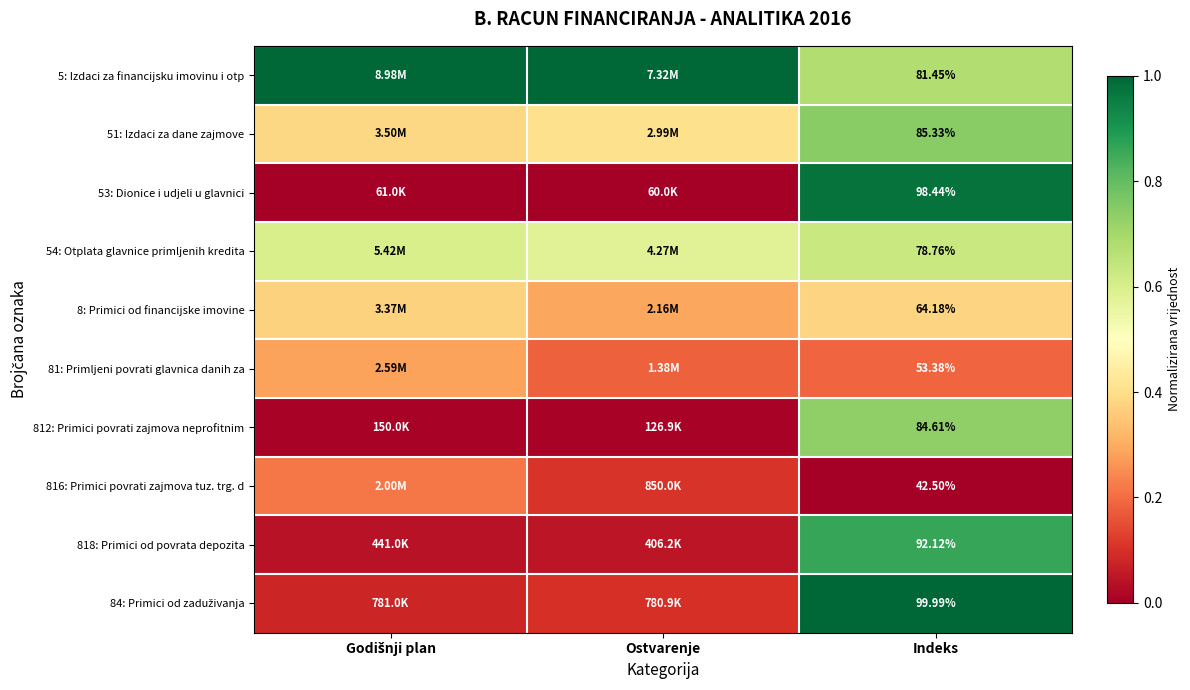

What is the sum of the 816: Primici povrati zajmova tuz. trg. d values at Indeks and Ostvarenje?

0.1